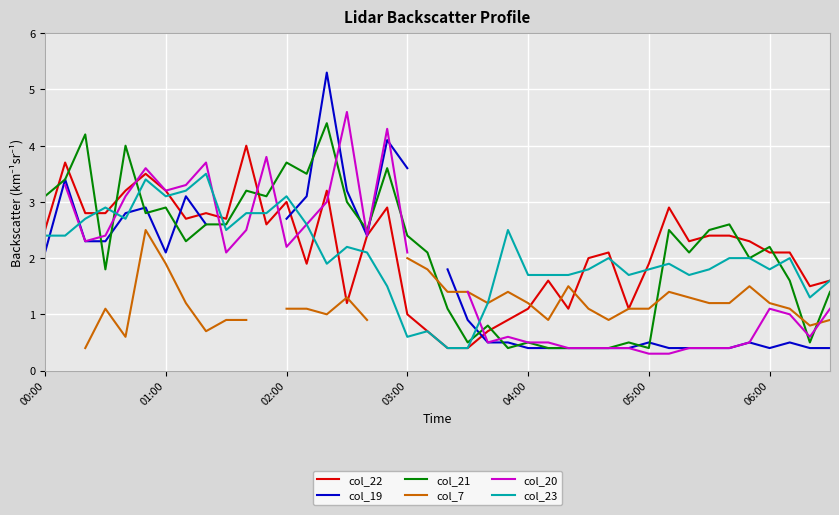

True or false: col_23 and col_22 cross at least once.

True